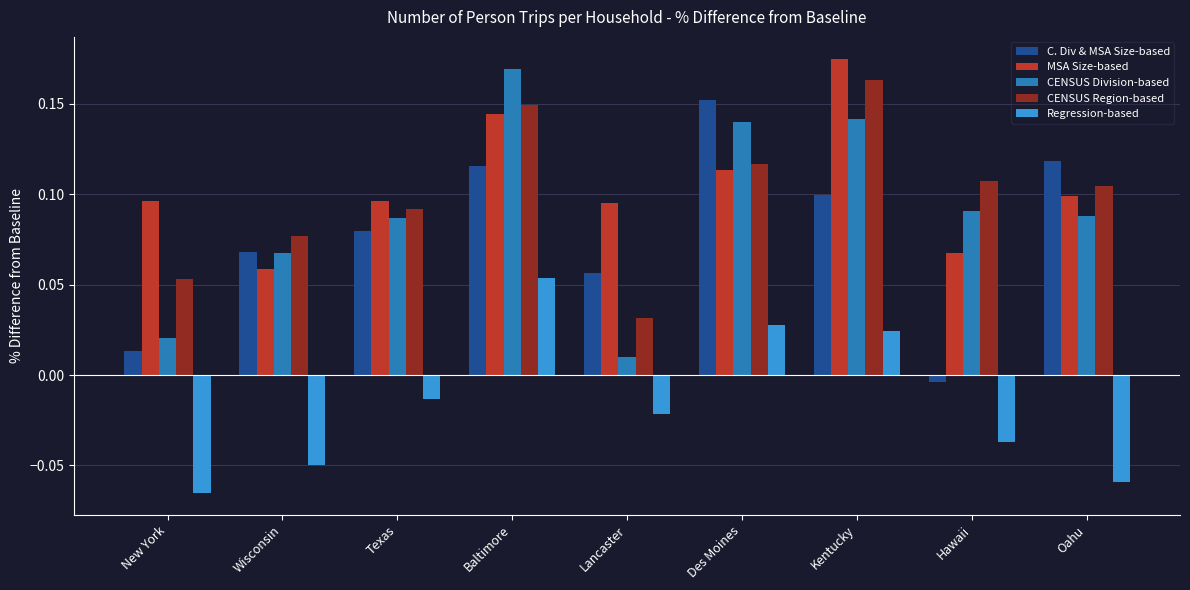

What is the total value across all series at Texas?

0.3